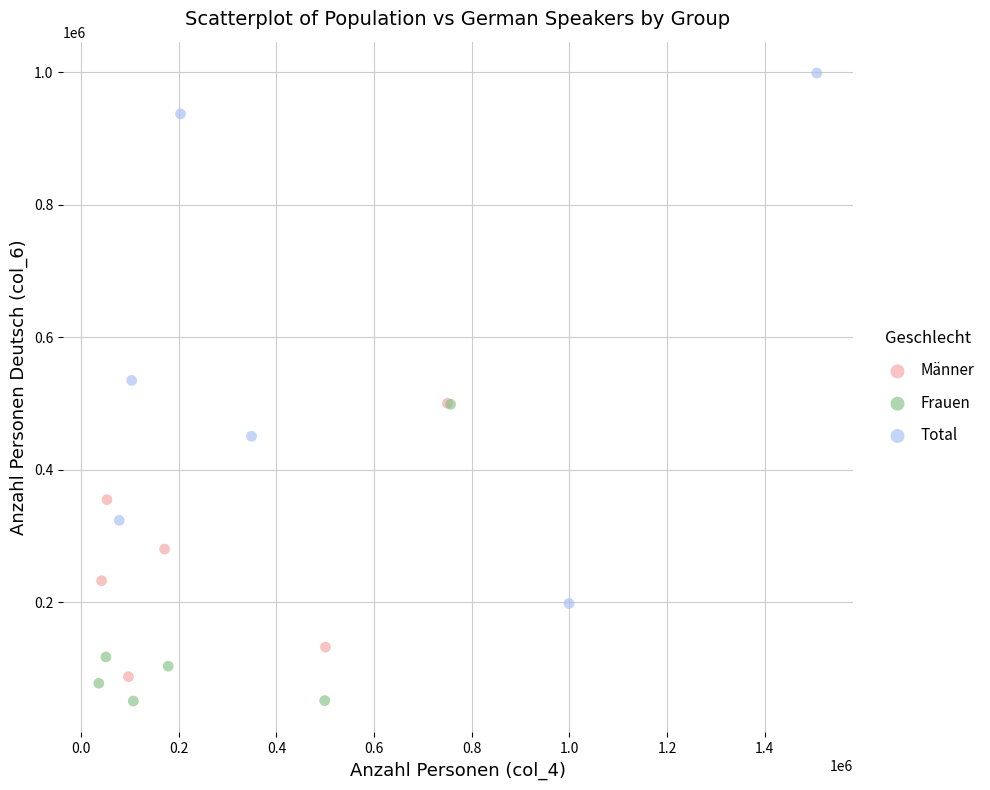

Which series contains the lowest Y value?

Frauen